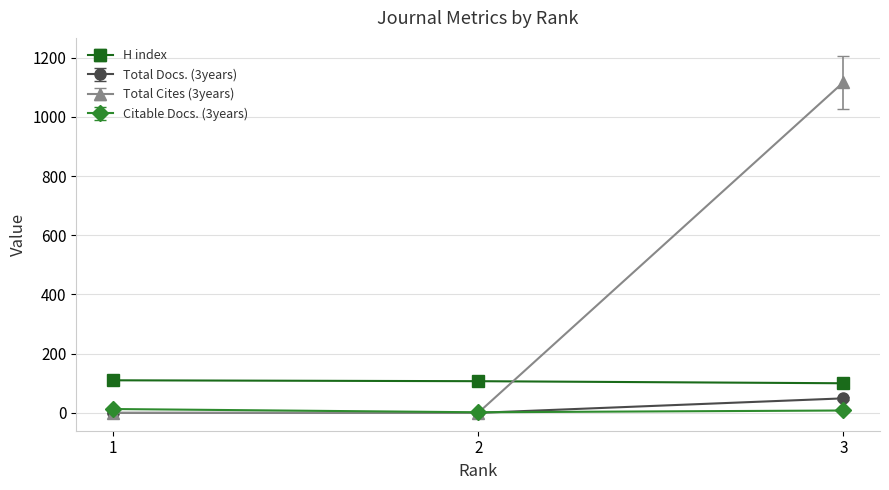

What is the greatest value displayed?

1117